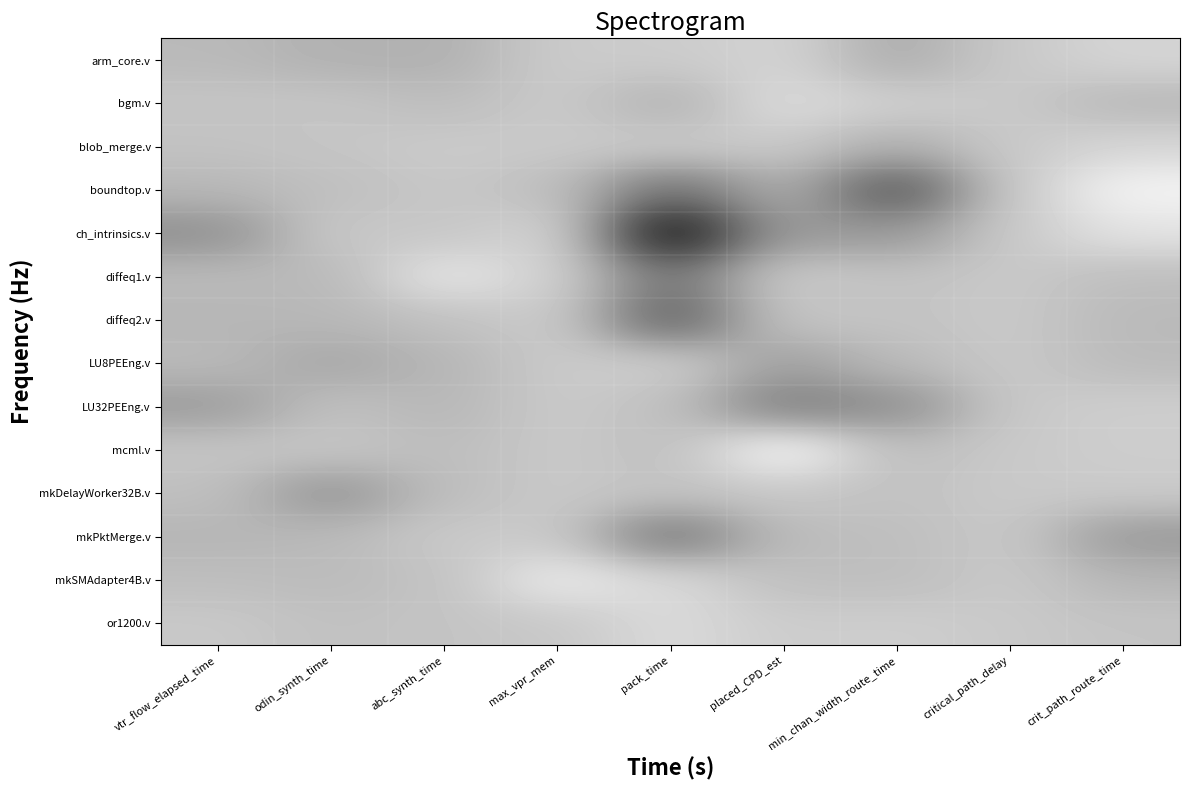

List the series in order of their peak value, highest first.

ch_intrinsics.v, boundtop.v, diffeq2.v, mkPktMerge.v, diffeq1.v, LU32PEEng.v, mkDelayWorker32B.v, LU8PEEng.v, arm_core.v, blob_merge.v, bgm.v, mkSMAdapter4B.v, mcml.v, or1200.v